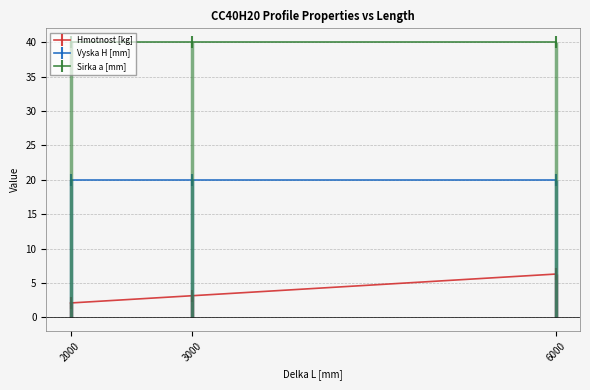

What is the value of the Sirka a [mm] point at the 1st from the left?

40.0